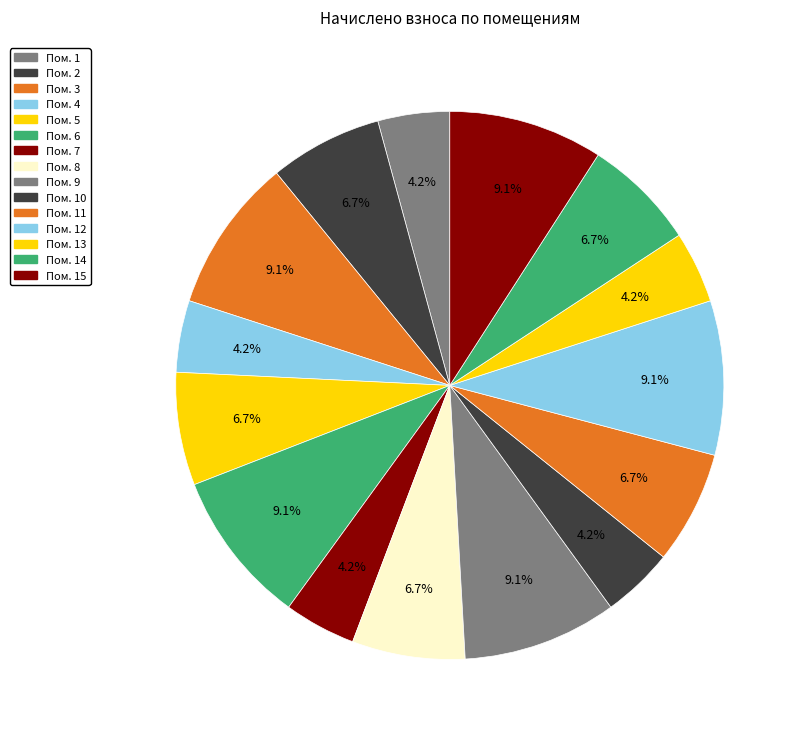

Count the number of slices in the pie.

15